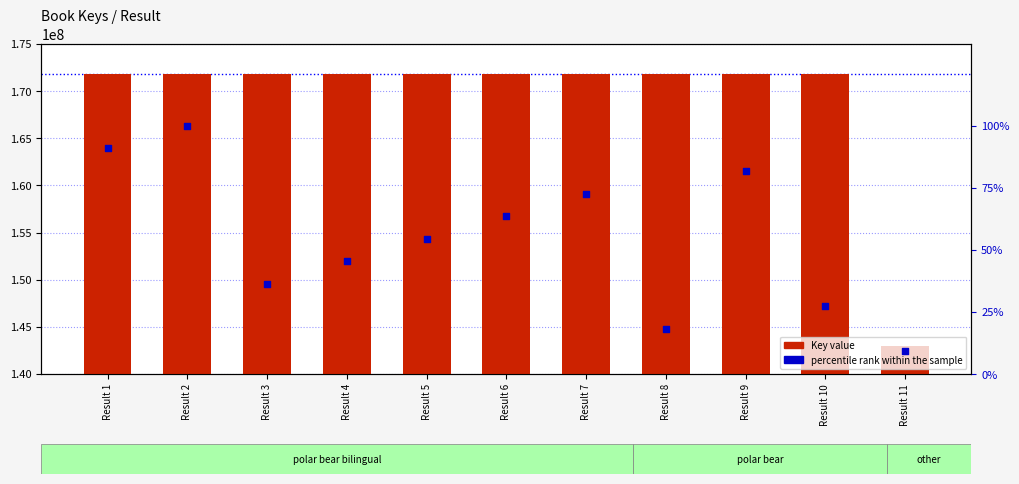

At which category is the sum across all series the highest?

Result 2